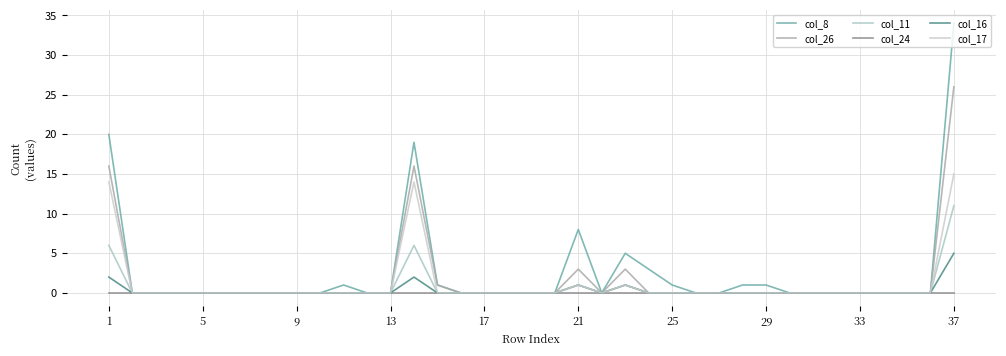

How many categories are shown in the chart?

37